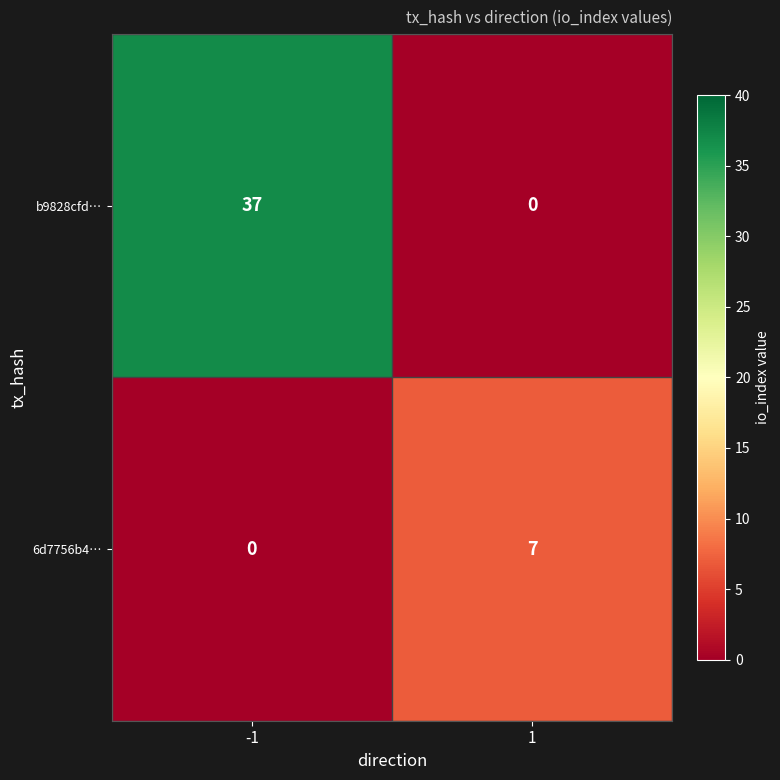

How many categories are shown in the chart?

2